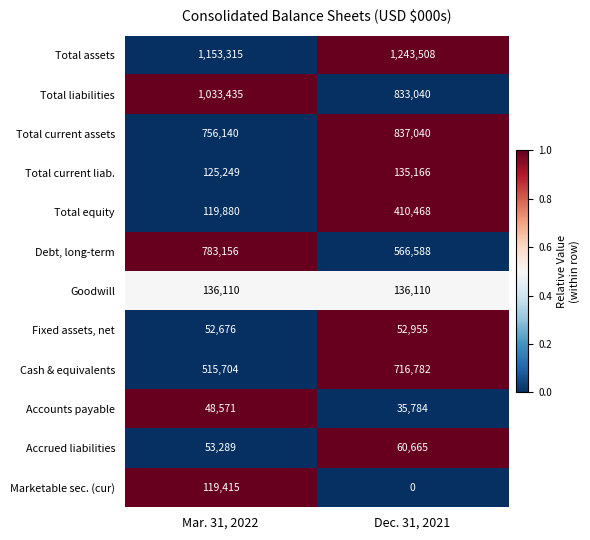

Reading left to right, list all the values displayed in this chart.

Total assets: Mar. 31, 2022=1153315	Dec. 31, 2021=1243508
Total liabilities: Mar. 31, 2022=1033435	Dec. 31, 2021=833040
Total current assets: Mar. 31, 2022=756140	Dec. 31, 2021=837040
Total current liab.: Mar. 31, 2022=125249	Dec. 31, 2021=135166
Total equity: Mar. 31, 2022=119880	Dec. 31, 2021=410468
Debt, long-term: Mar. 31, 2022=783156	Dec. 31, 2021=566588
Goodwill: Mar. 31, 2022=136110	Dec. 31, 2021=136110
Fixed assets, net: Mar. 31, 2022=52676	Dec. 31, 2021=52955
Cash & equivalents: Mar. 31, 2022=515704	Dec. 31, 2021=716782
Accounts payable: Mar. 31, 2022=48571	Dec. 31, 2021=35784
Accrued liabilities: Mar. 31, 2022=53289	Dec. 31, 2021=60665
Marketable sec. (cur): Mar. 31, 2022=119415	Dec. 31, 2021=0